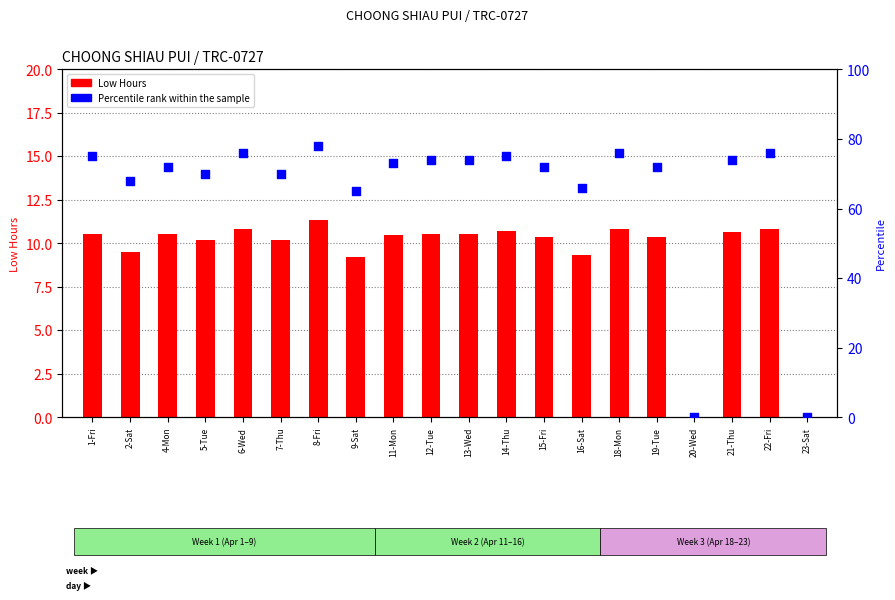

At how many categories does at least one series exceed 67?

16